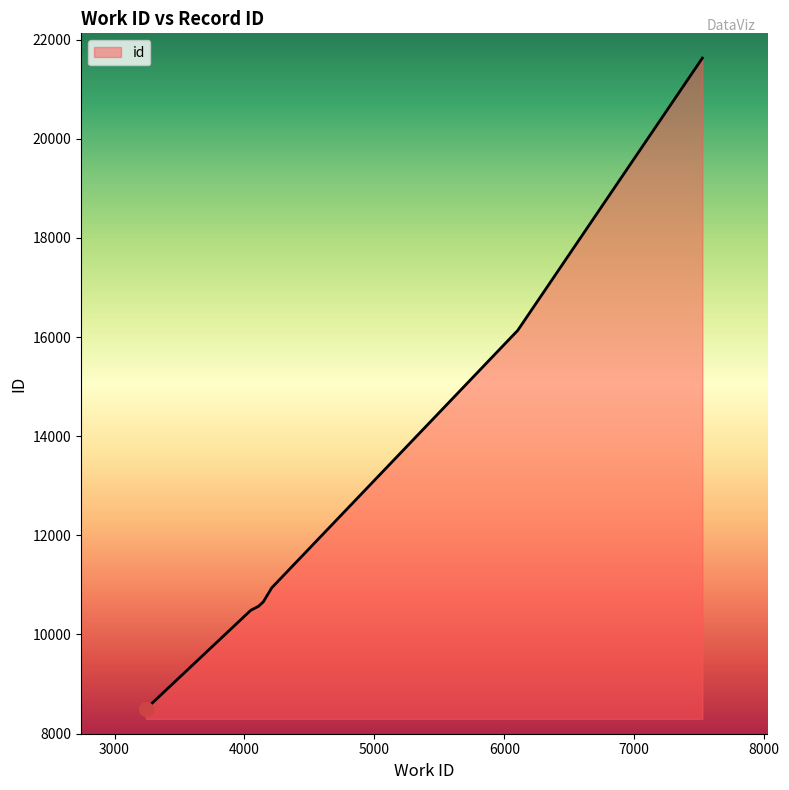

What is the minimum value shown in the chart?

8496